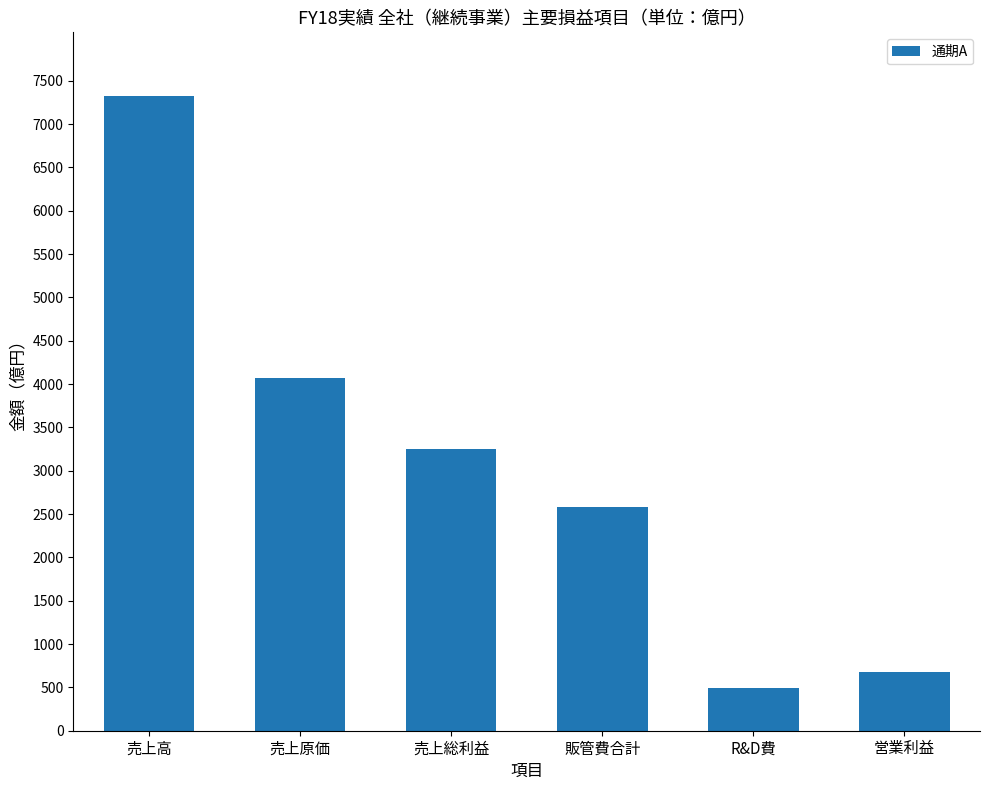

List the labels in order of value, smallest first.

R&D費, 営業利益, 販管費合計, 売上総利益, 売上原価, 売上高